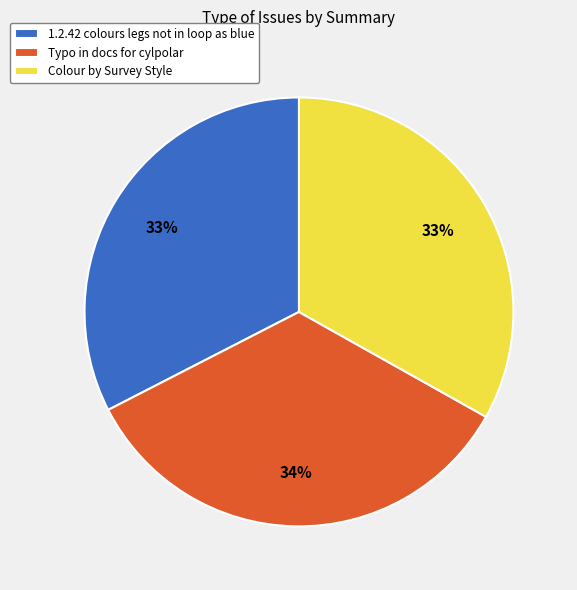

What percentage is the 1.2.42 colours legs not in loop as blue slice, to the nearest percent?

33%